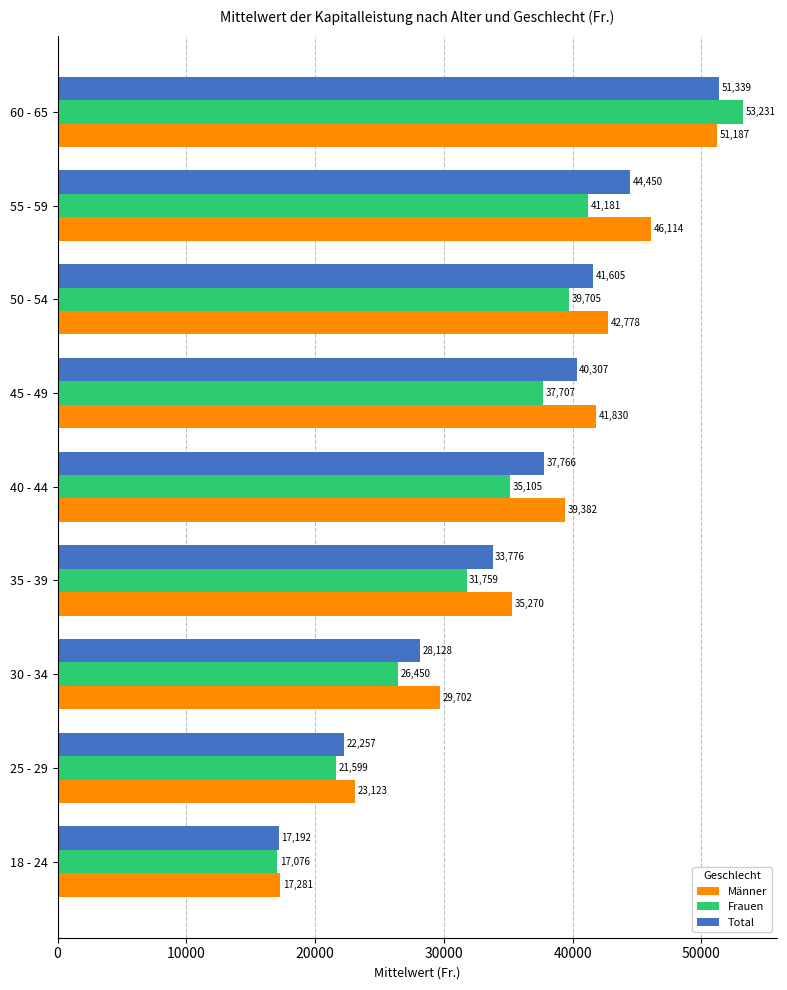

At which category is the sum across all series the highest?

60 - 65